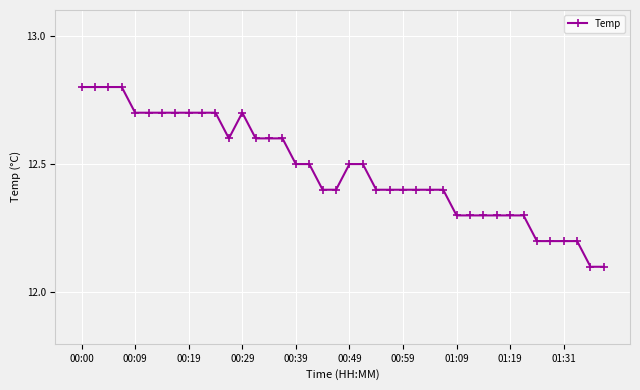

What is the value of the 38th point from the left?

12.2